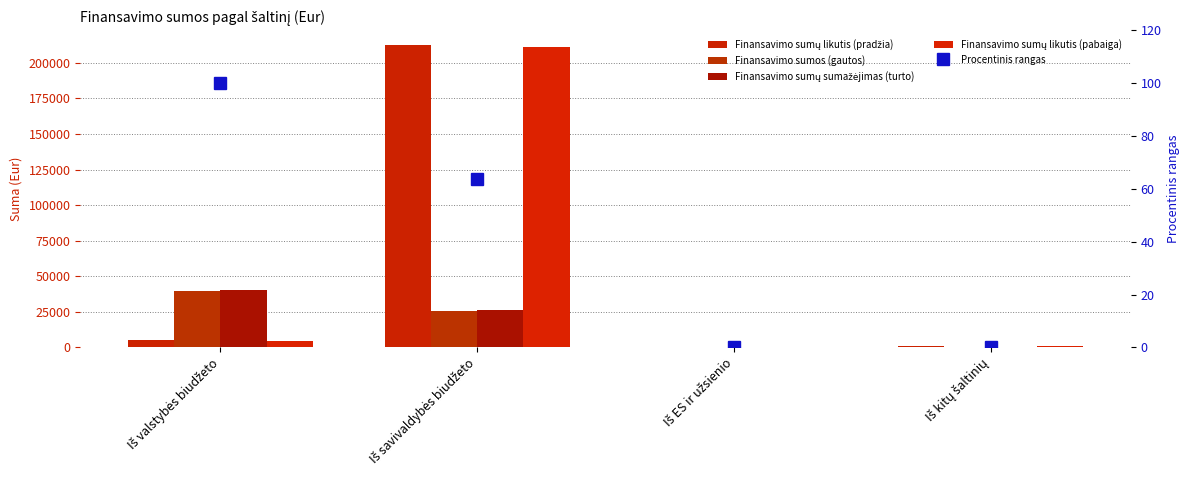

List the series in order of their peak value, highest first.

Finansavimo sumų likutis (pradžia), Finansavimo sumų likutis (pabaiga), Finansavimo sumų sumažėjimas (turto), Finansavimo sumos (gautos), Procentinis rangas